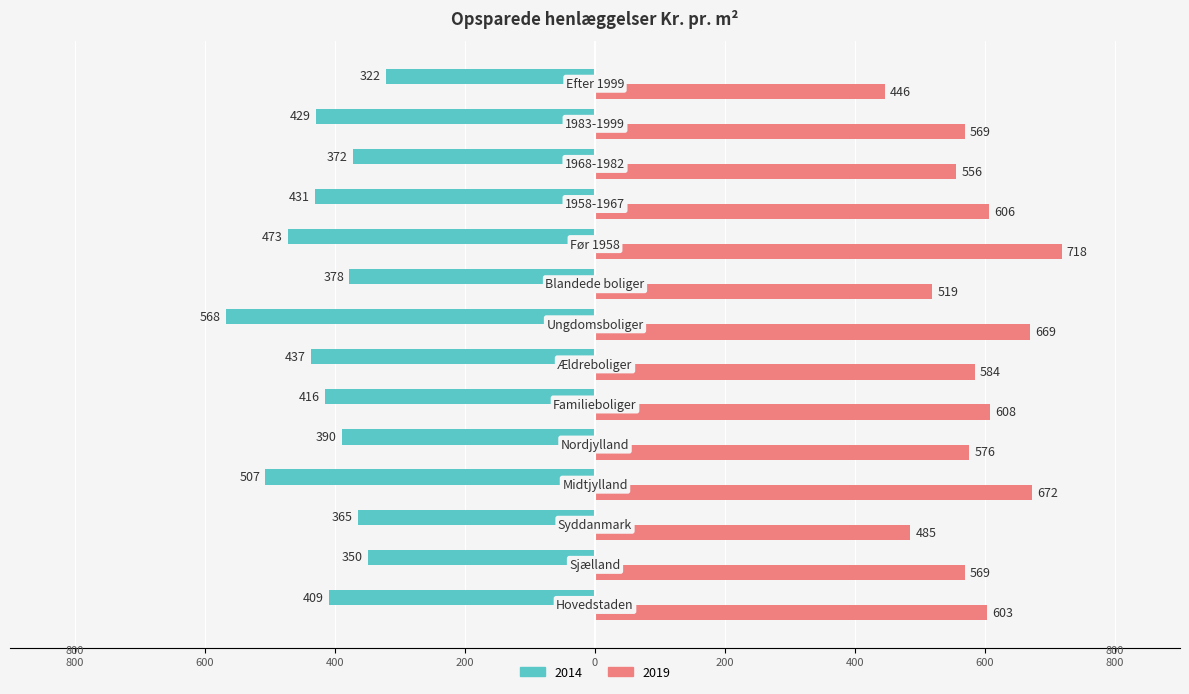

Reading left to right, extract all data points from this chart.

2014: -409	-350	-365	-507	-390	-416	-437	-568	-378	-473	-431	-372	-429	-322
2019: 603	569	485	672	576	608	584	669	519	718	606	556	569	446